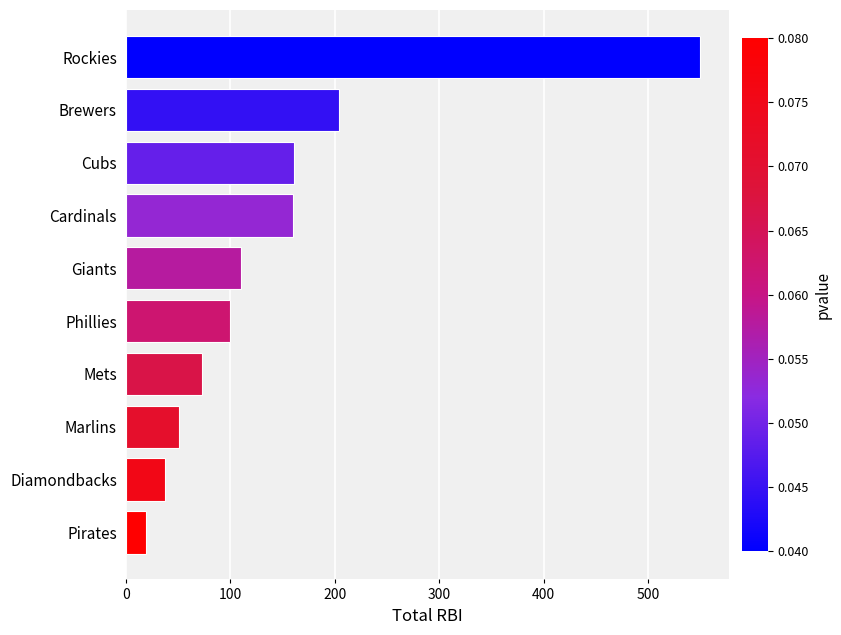

What is the sum of all values?

1465